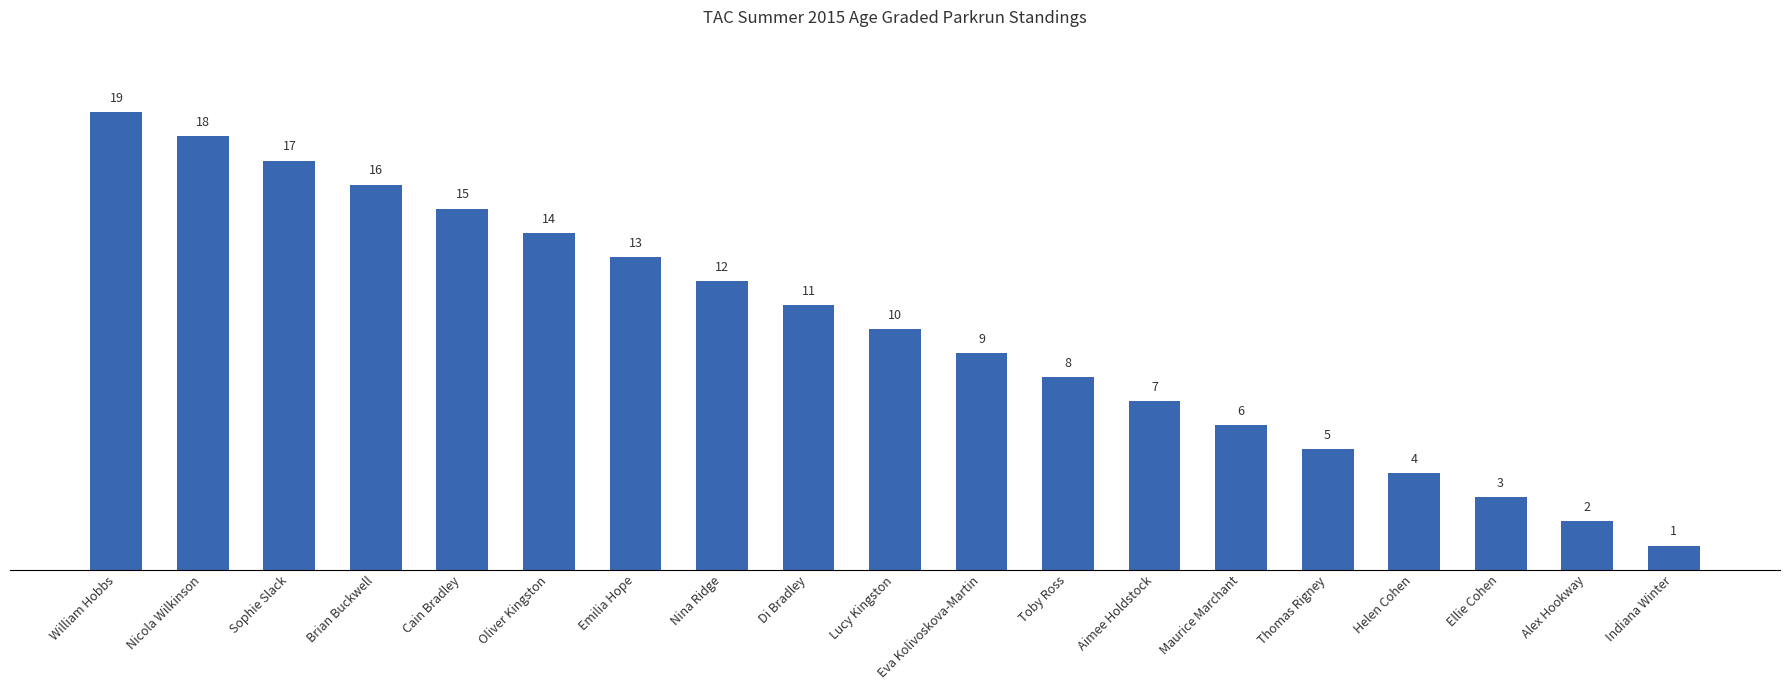

How many series are shown in this chart?

1